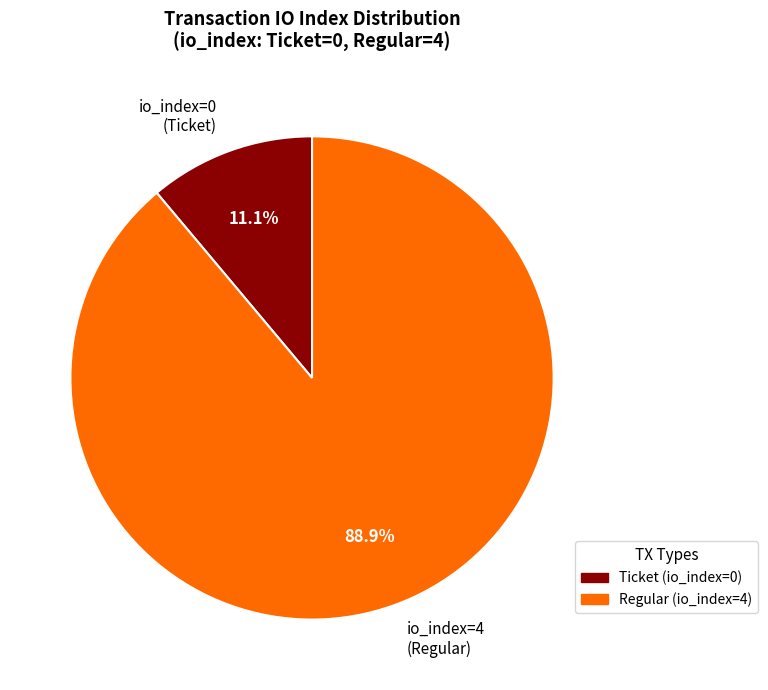

To the nearest percent, what is the average slice percentage?

50%